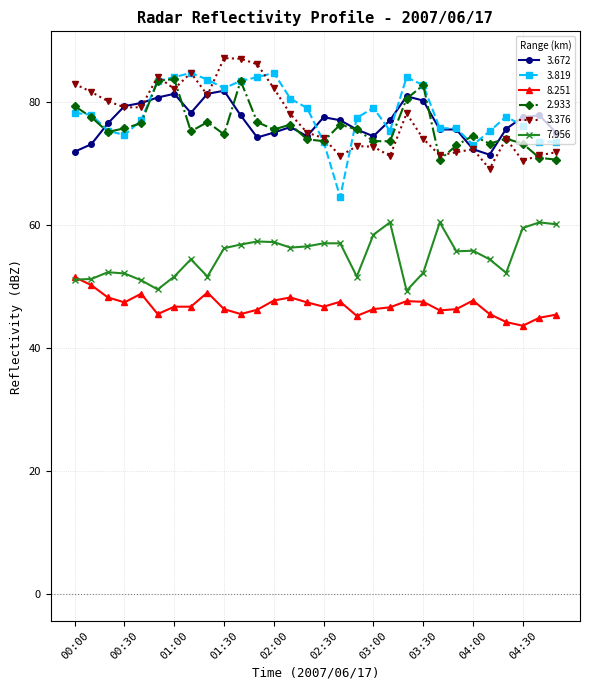

What is the greatest value displayed?

87.1